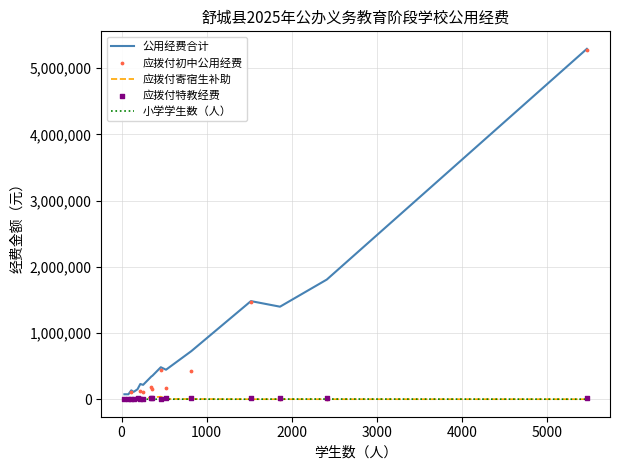

Is the value of 应拨付初中公用经费 at 5000 greater than the value of 公用经费合计 at 1000?

No